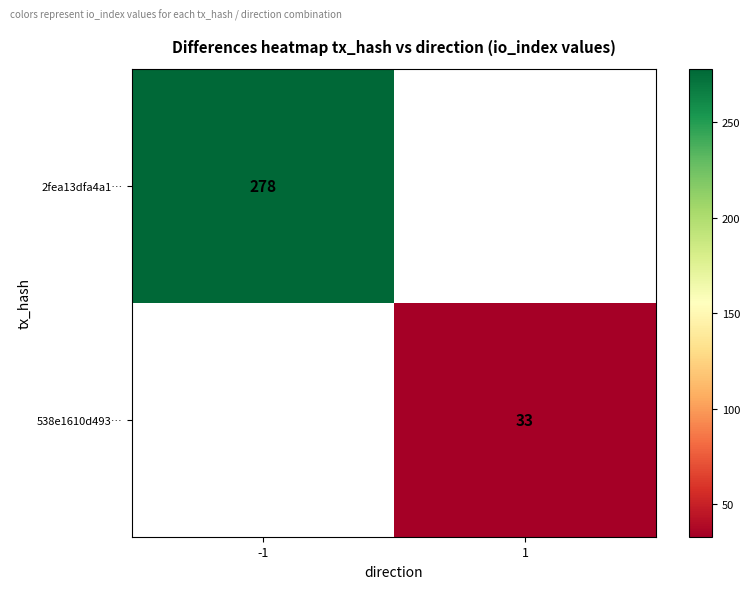

Is it true that 2fea13dfa4a1… equals 278 at -1?

True